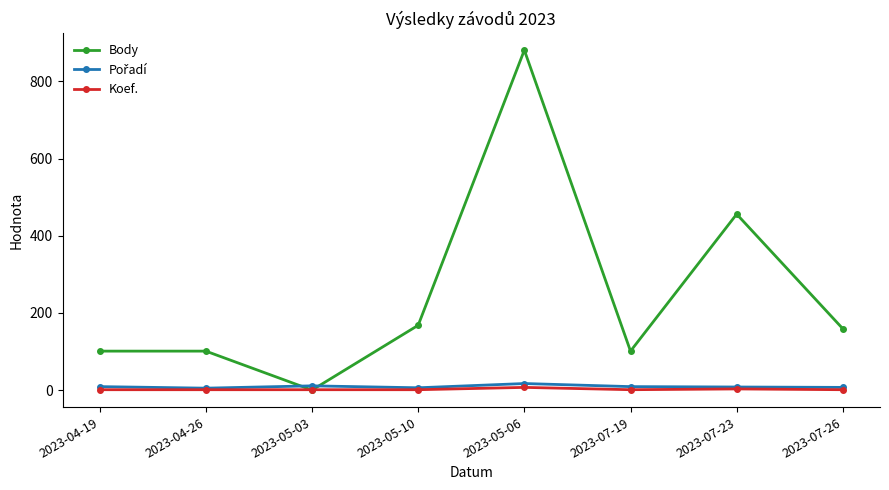

Which series has the largest range (max minus min)?

Body